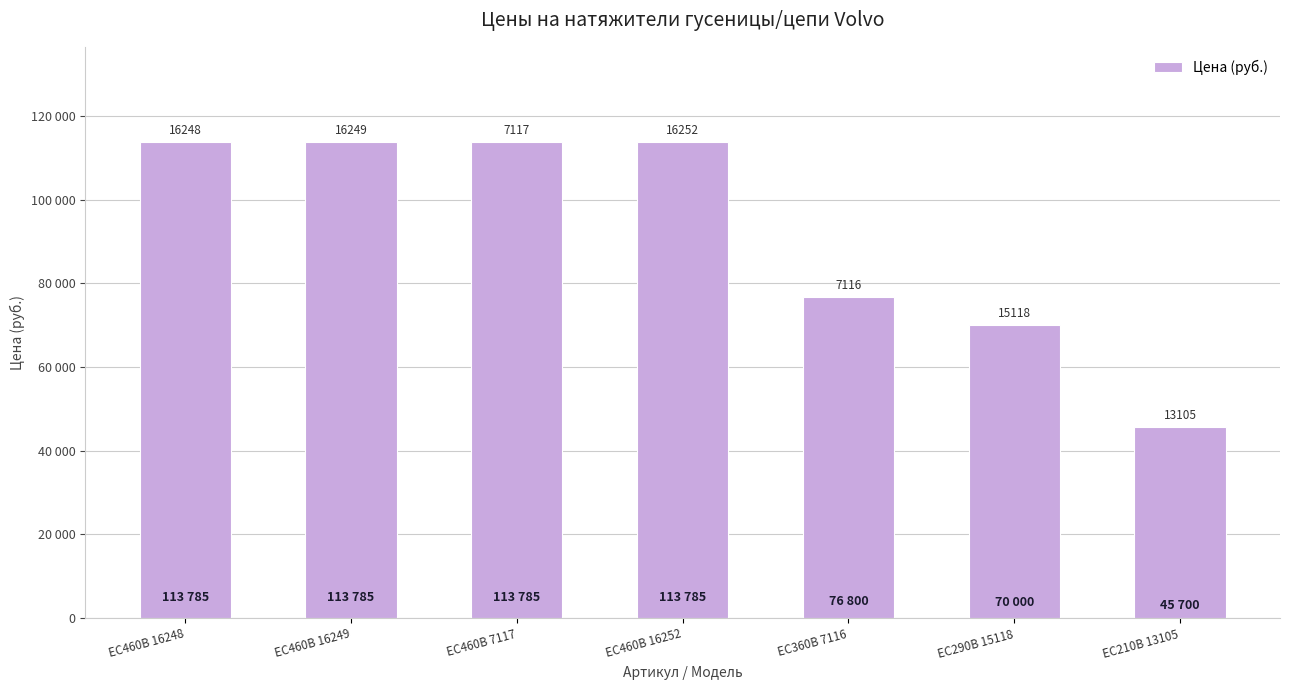

Which category has the lowest value across all series?

EC210В 13105